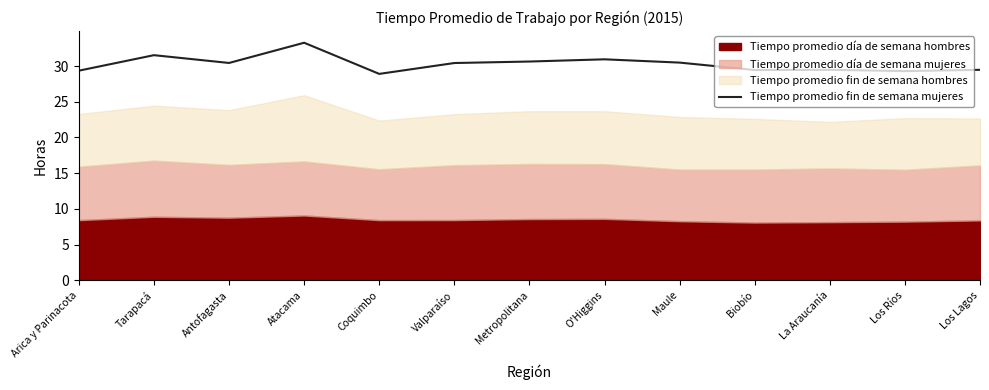

How many categories are shown in the chart?

13